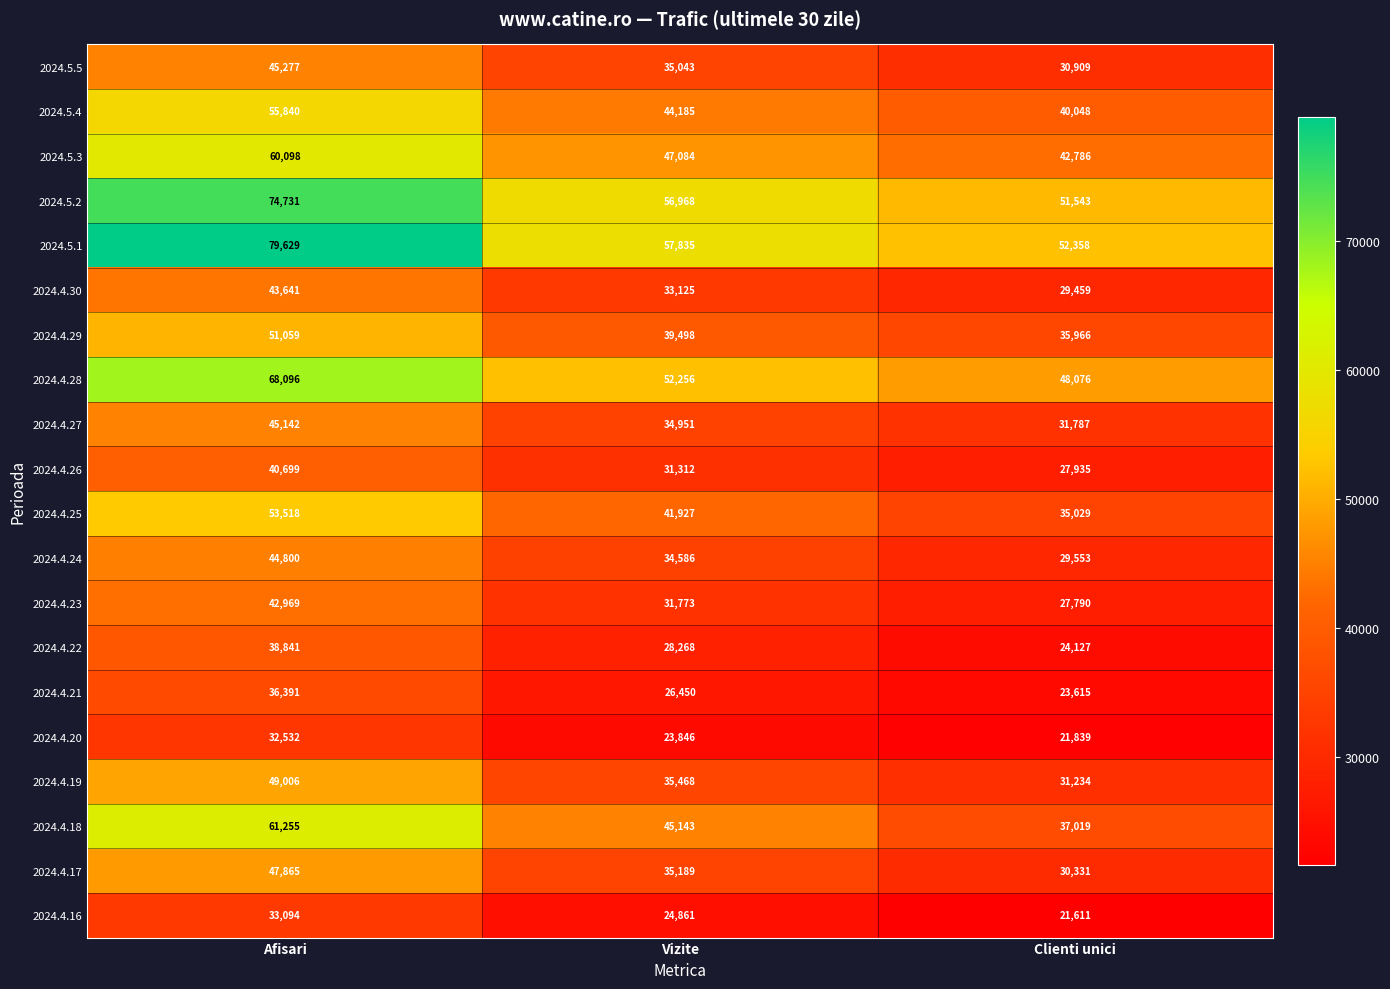

Which series has the largest total across all categories?

2024.5.1